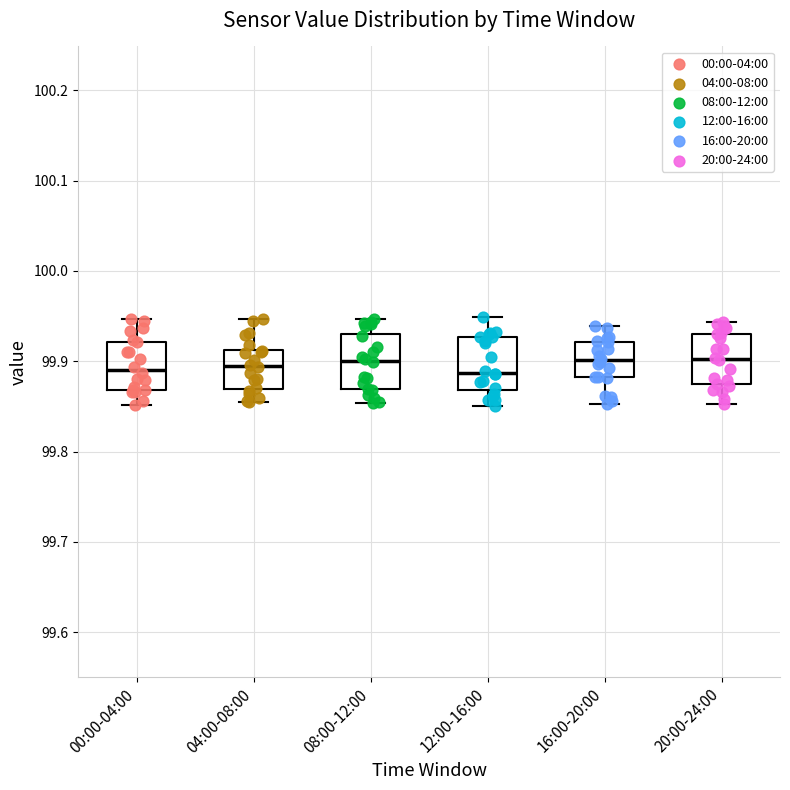

Reading left to right, read every box against the y-axis: the position of its median line, the range the box covers, and the ends of its whiskers. The values are not printed on the chart, so give them approximately, as read against the axis.

00:00-04:00: median 99.89, box 99.87 to 99.92, whiskers 99.85 to 99.95
04:00-08:00: median 99.89, box 99.87 to 99.91, whiskers 99.85 to 99.95
08:00-12:00: median 99.90, box 99.87 to 99.93, whiskers 99.85 to 99.95
12:00-16:00: median 99.89, box 99.87 to 99.93, whiskers 99.85 to 99.95
16:00-20:00: median 99.90, box 99.88 to 99.92, whiskers 99.85 to 99.94
20:00-24:00: median 99.90, box 99.87 to 99.93, whiskers 99.85 to 99.94